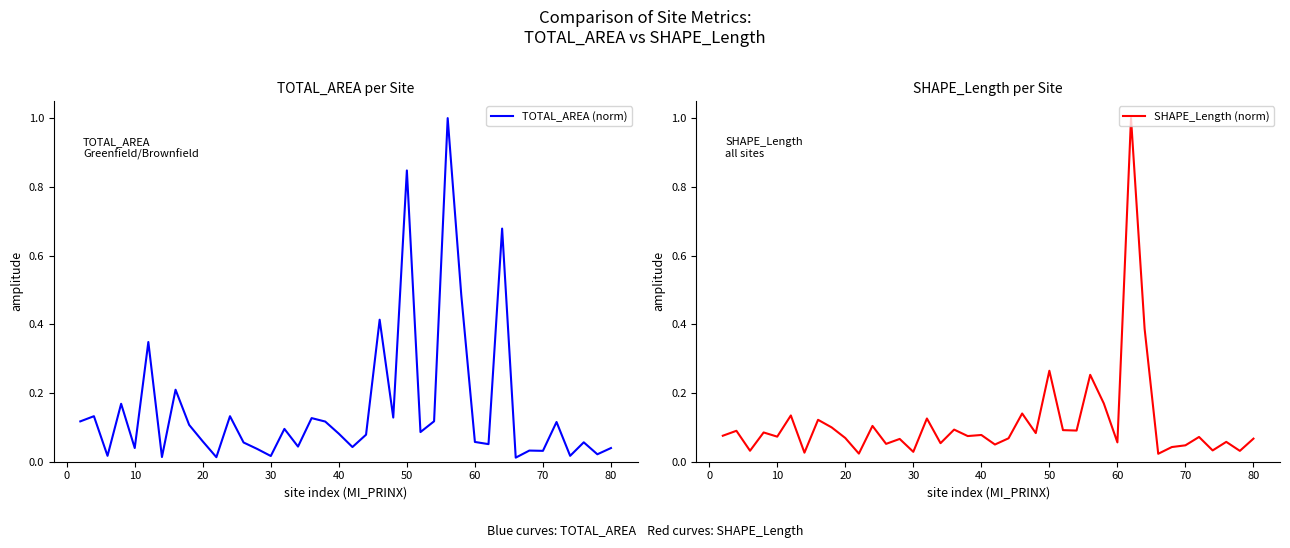

Reading left to right, extract all data points from this chart.

TOTAL_AREA (norm): 0.1	0.1	0.0	0.2	0.0	0.3	0.0	0.2	0.1	0.1	0.0	0.1	0.1	0.0	0.0	0.1	0.0	0.1	0.1	0.1	0.0	0.1	0.4	0.1	0.8	0.1	0.1	1.0	0.5	0.1	0.1	0.7	0.0	0.0	0.0	0.1	0.0	0.1	0.0	0.0
SHAPE_Length (norm): 0.1	0.1	0.0	0.1	0.1	0.1	0.0	0.1	0.1	0.1	0.0	0.1	0.1	0.1	0.0	0.1	0.1	0.1	0.1	0.1	0.1	0.1	0.1	0.1	0.3	0.1	0.1	0.3	0.2	0.1	1.0	0.4	0.0	0.0	0.0	0.1	0.0	0.1	0.0	0.1